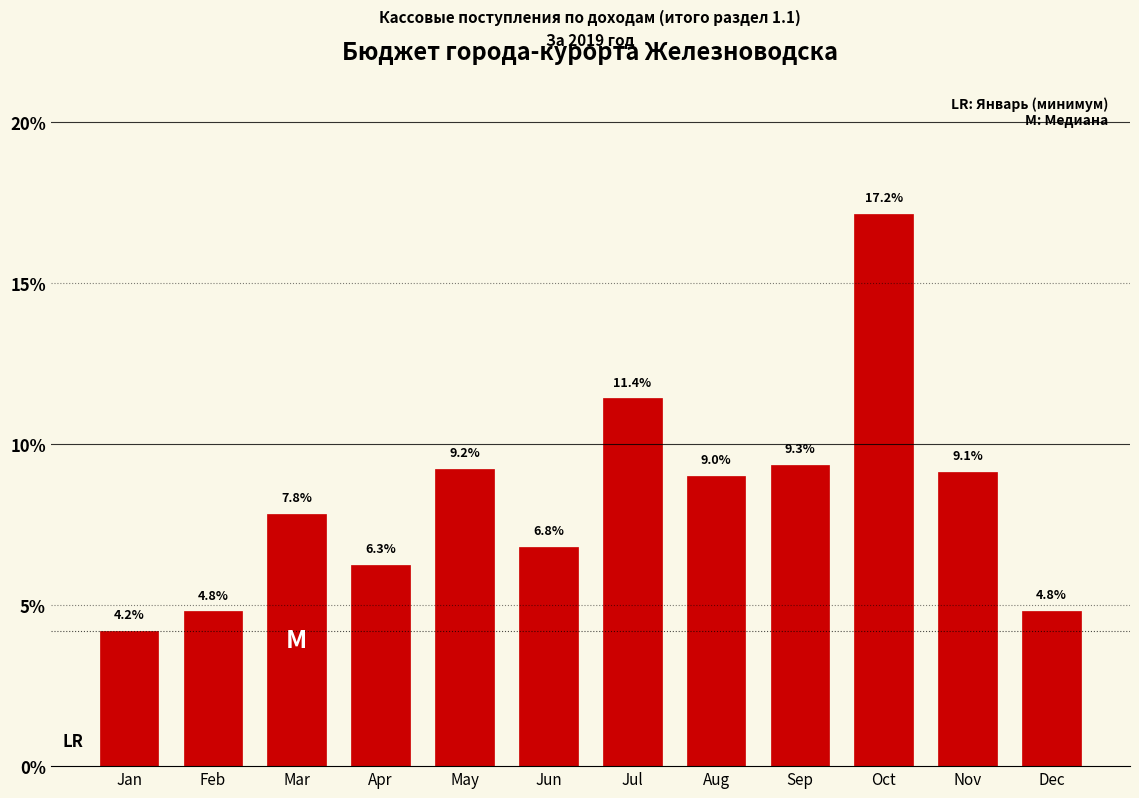

Reading left to right, list all the values displayed in this chart.

4.2	4.8	7.8	6.3	9.2	6.8	11.4	9.0	9.3	17.2	9.1	4.8